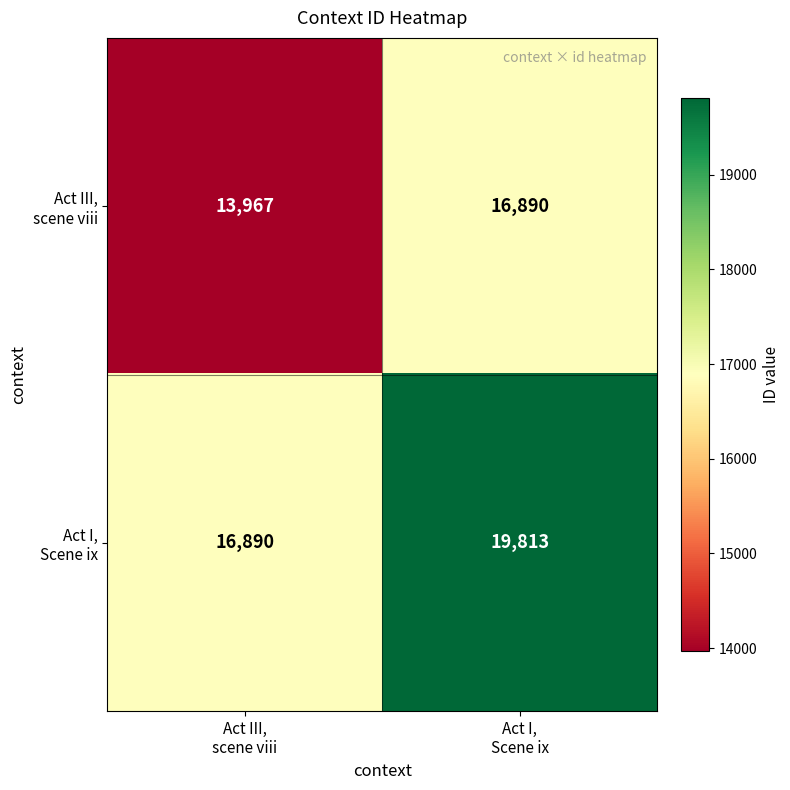

What is the maximum value shown in the chart?

19813